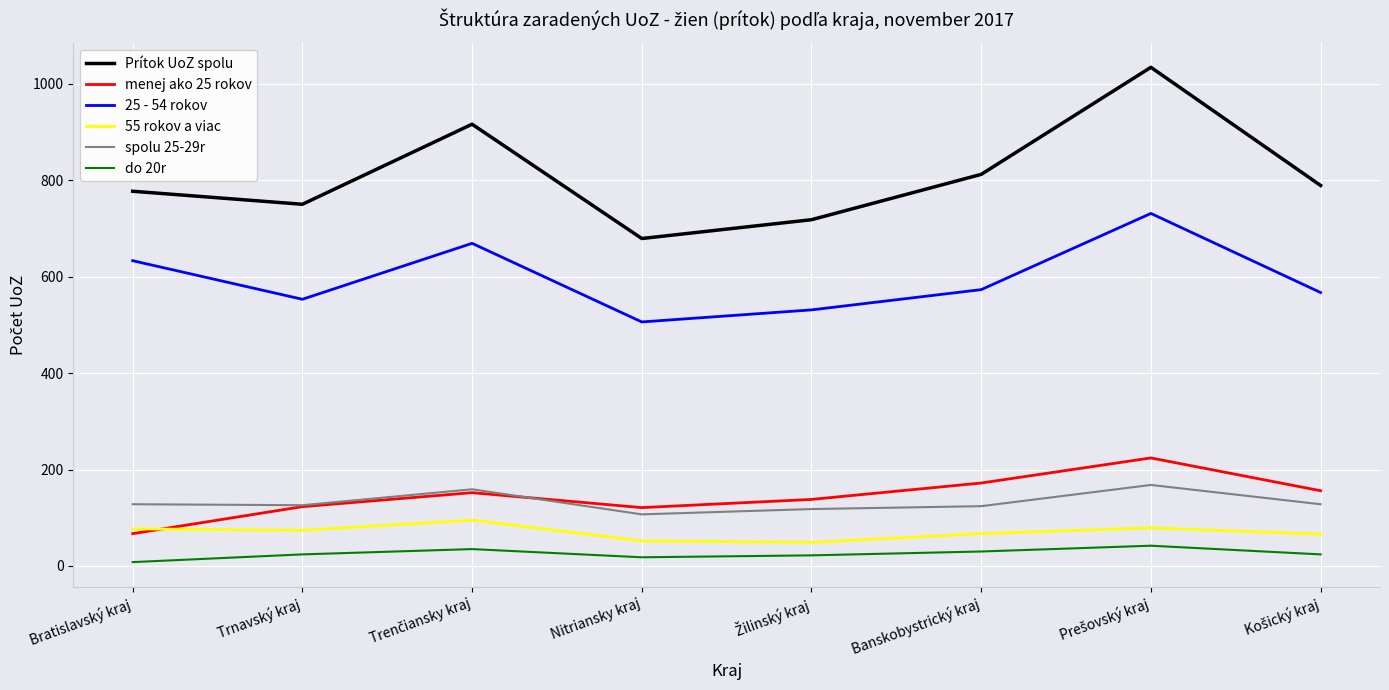

What is the smallest value displayed?

8